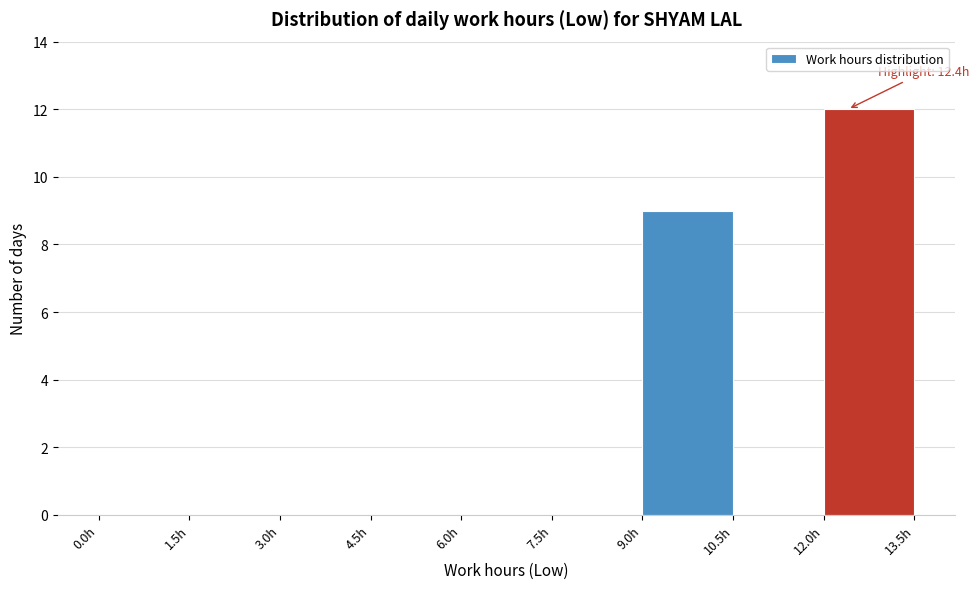

Which range on the x-axis has the tallest bar?

12.0 to 13.5